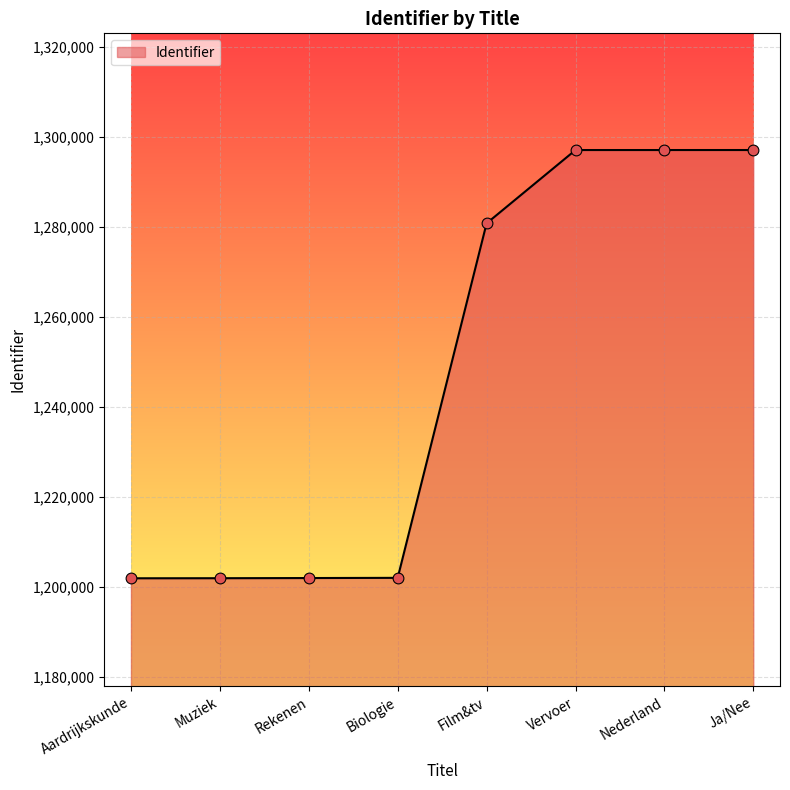

Approximately how many times larger is the value at Vervoer compared to Nederland?

1.0